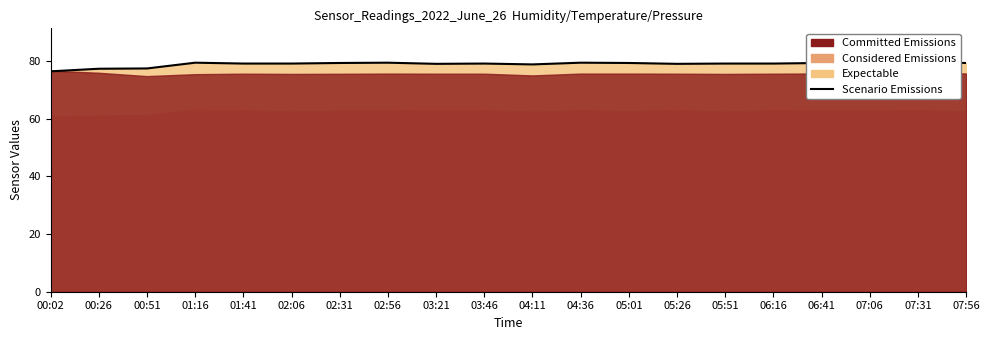

Count the number of values greater than 79.

16